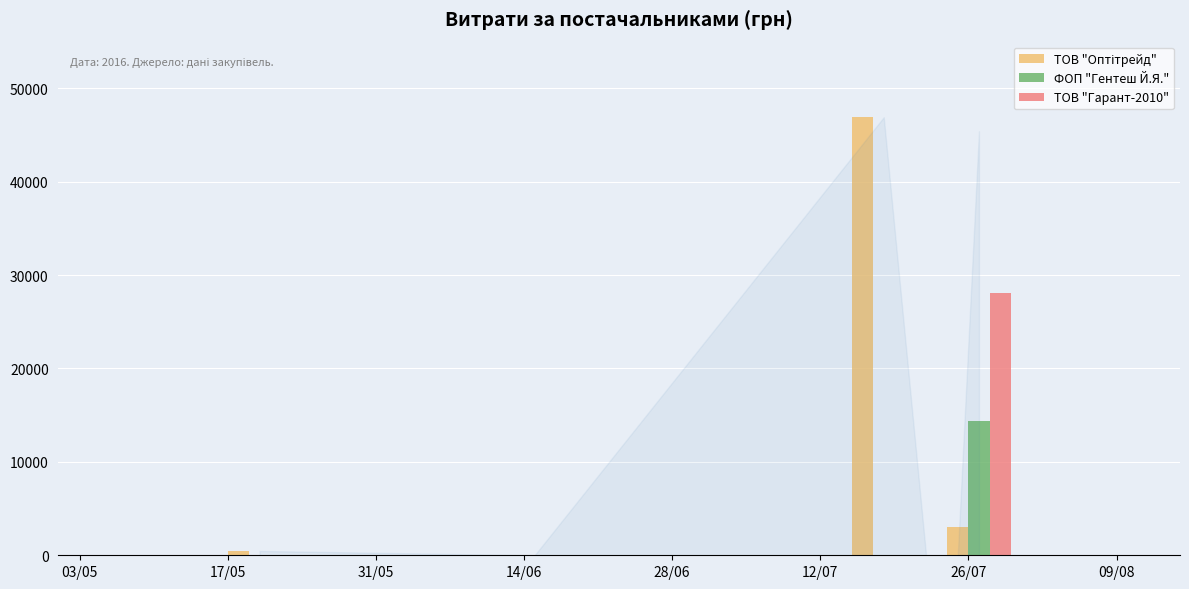

What are all the series names shown in the legend?

ТОВ "Оптітрейд", ФОП "Гентеш Й.Я.", ТОВ "Гарант-2010"